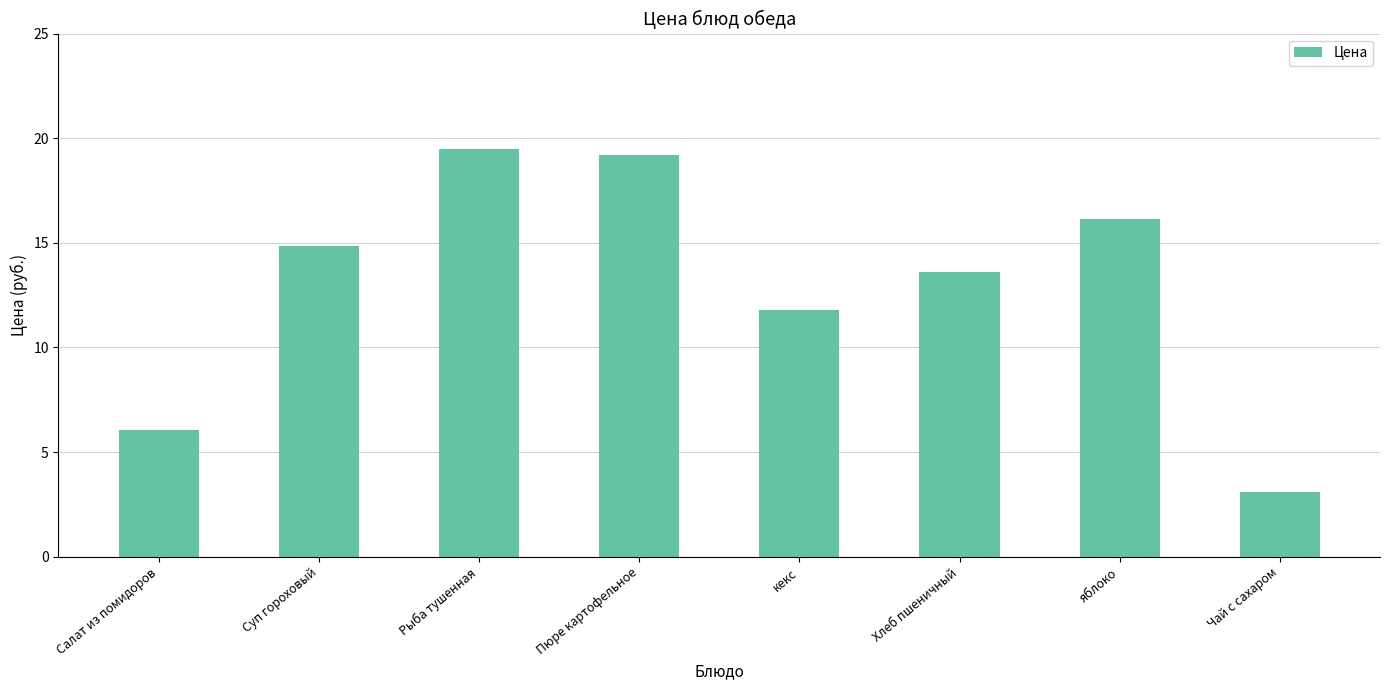

What position from the left is Суп гороховый?

2